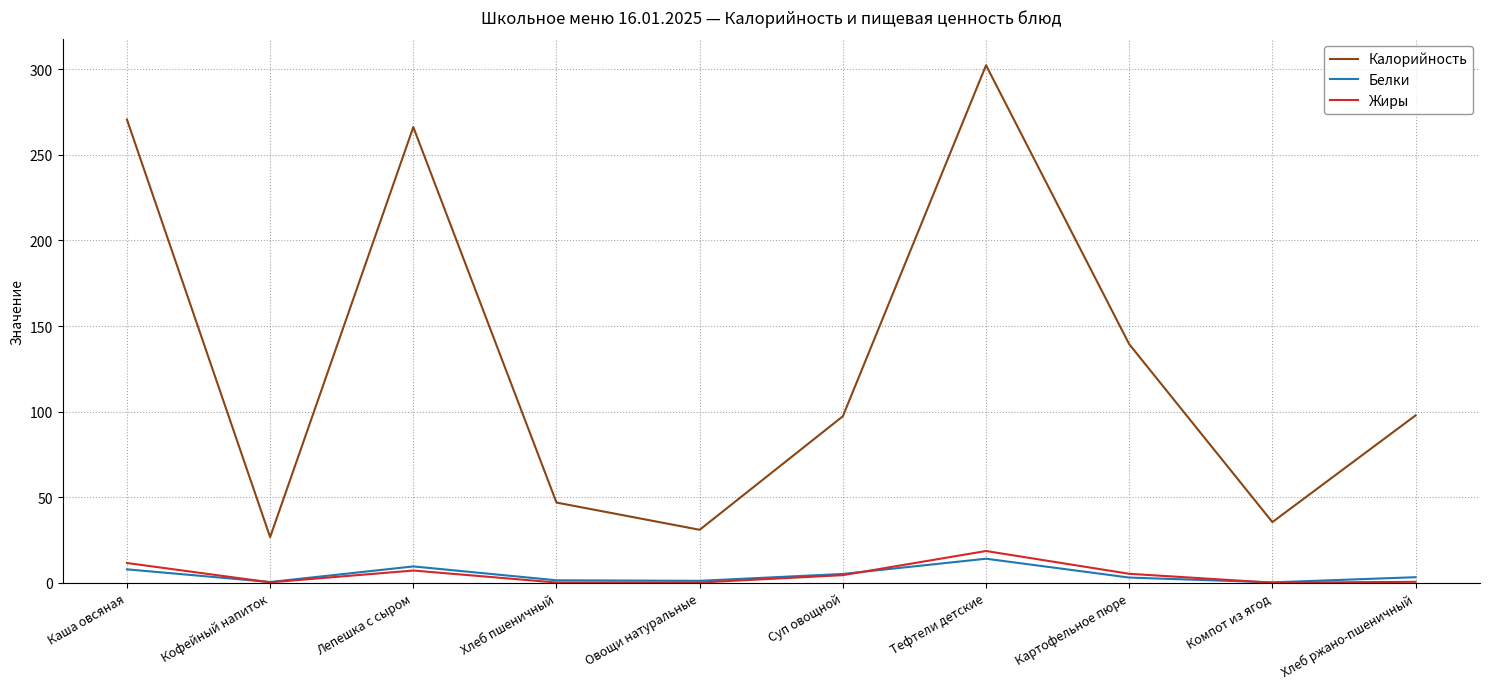

Between Каша овсяная and Хлеб пшеничный, which series saw the biggest shift?

Калорийность